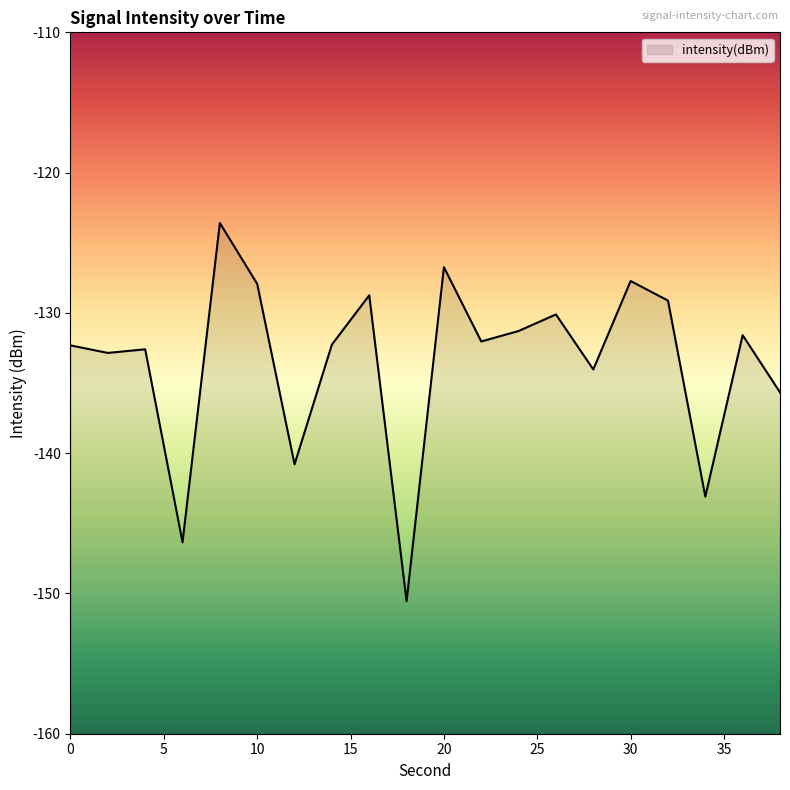

Which label corresponds to the smallest value in the chart?

18